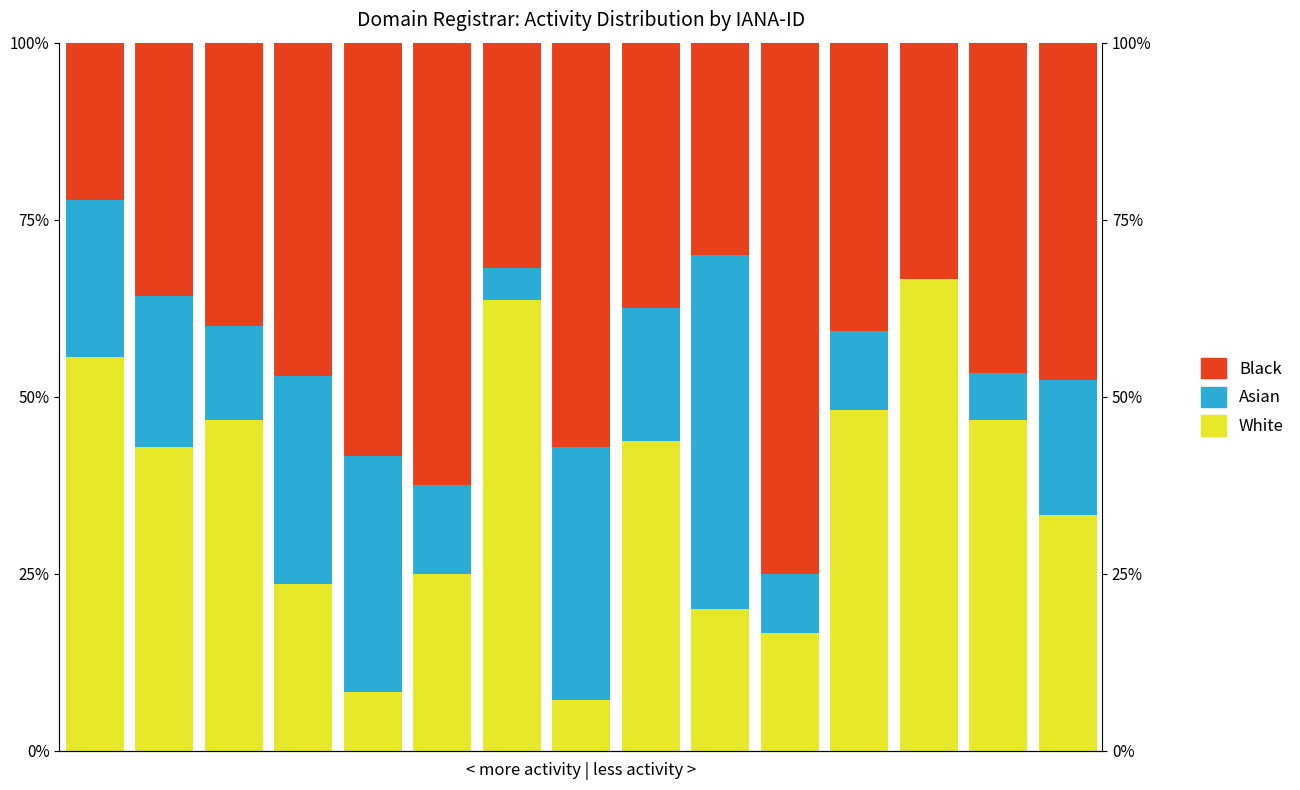

Which series has the widest spread of values?

White